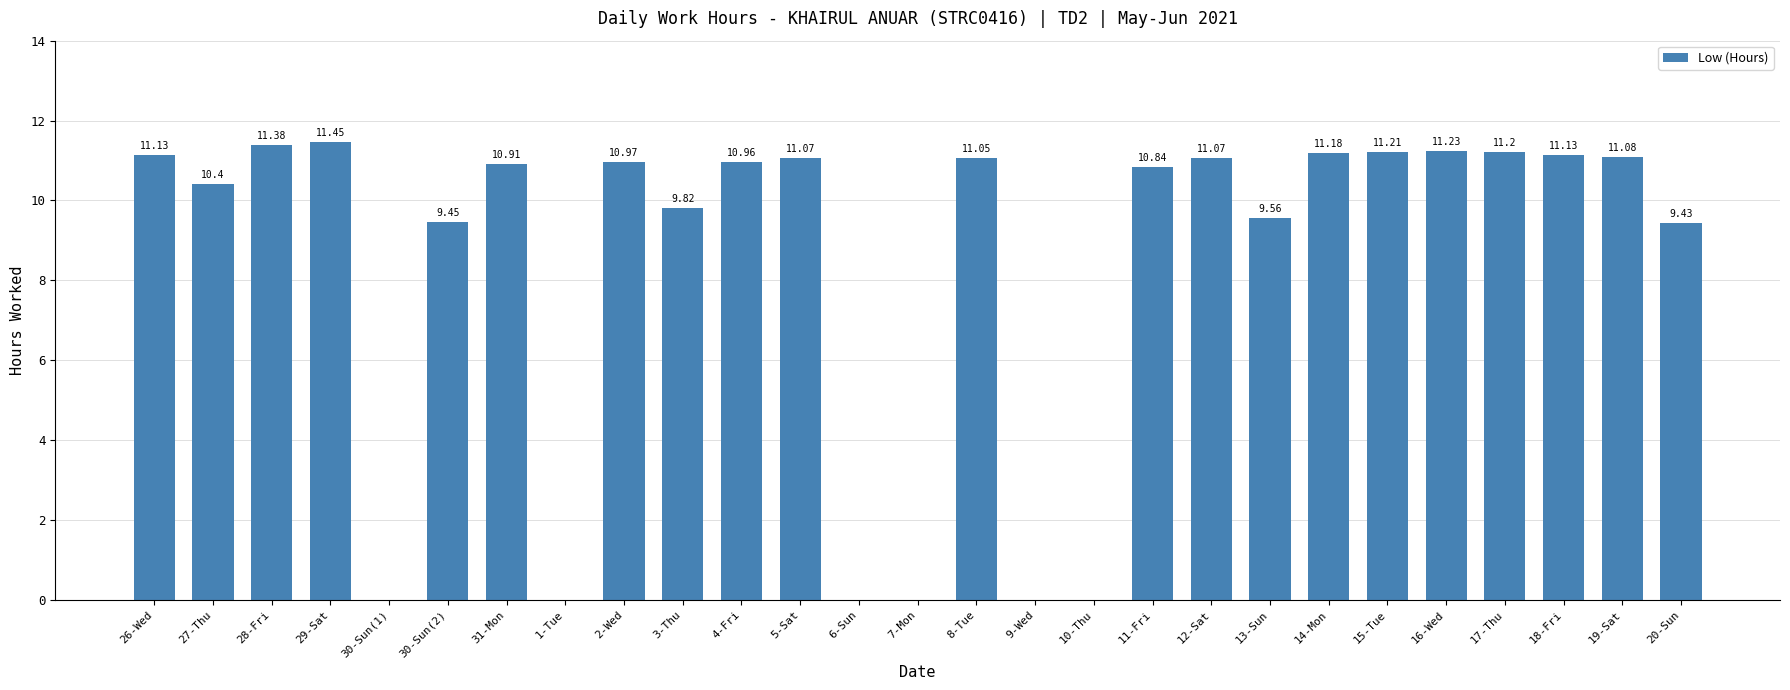

At which label is the value closest to 5?

20-Sun